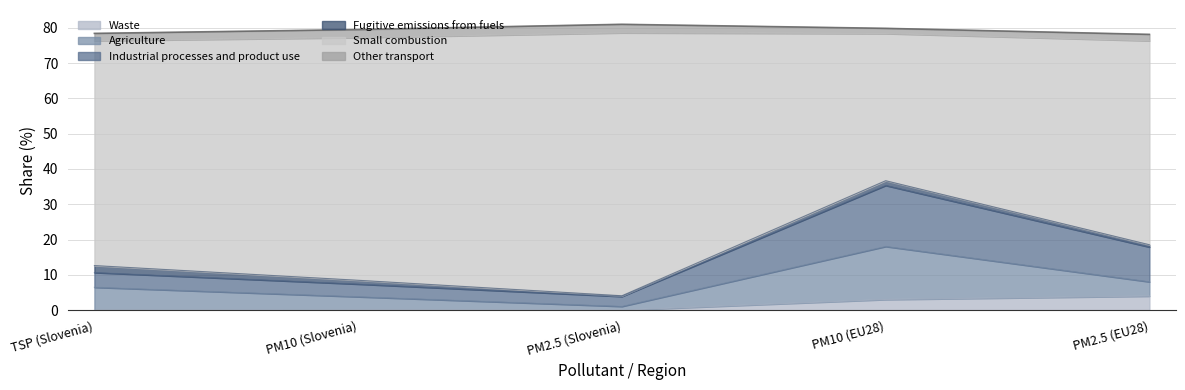

Between PM10 (EU28) and PM2.5 (EU28), which series saw the biggest shift?

Small combustion